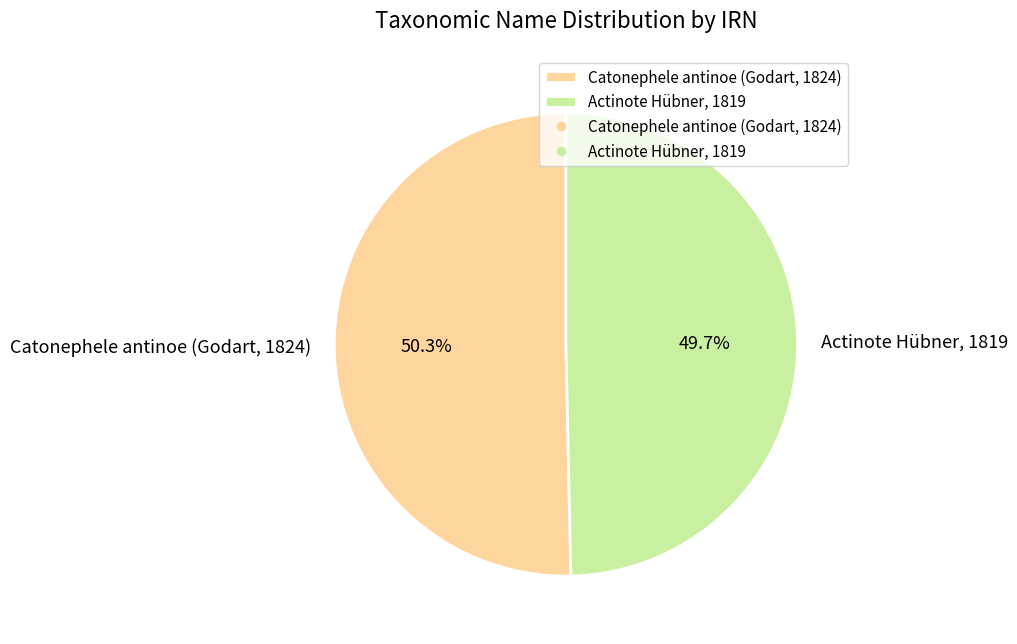

Rank the categories by value from highest to lowest.

Catonephele antinoe (Godart, 1824), Actinote Hübner, 1819